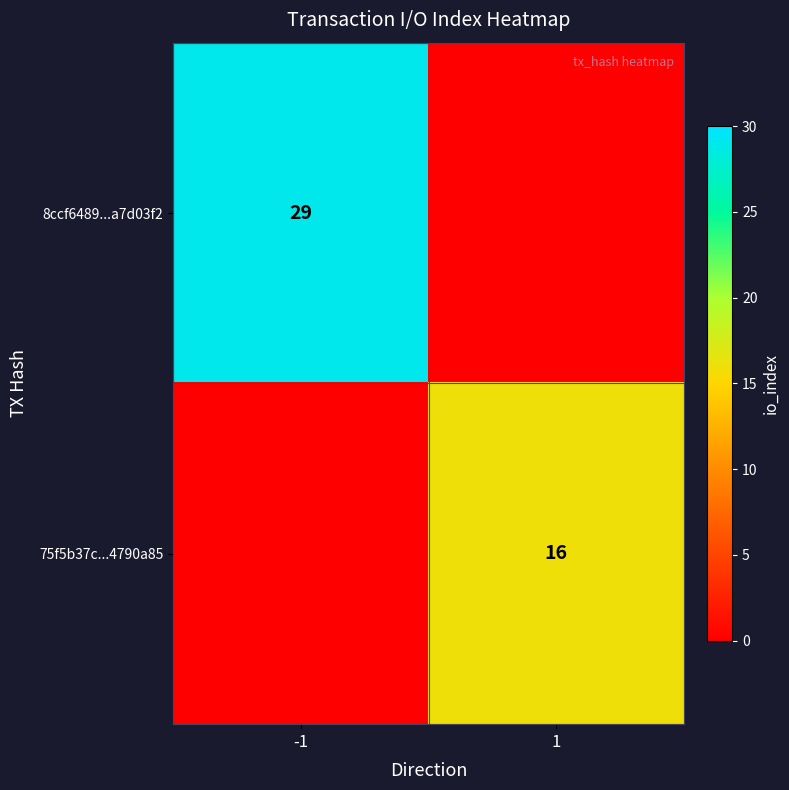

How many series are shown in this chart?

2